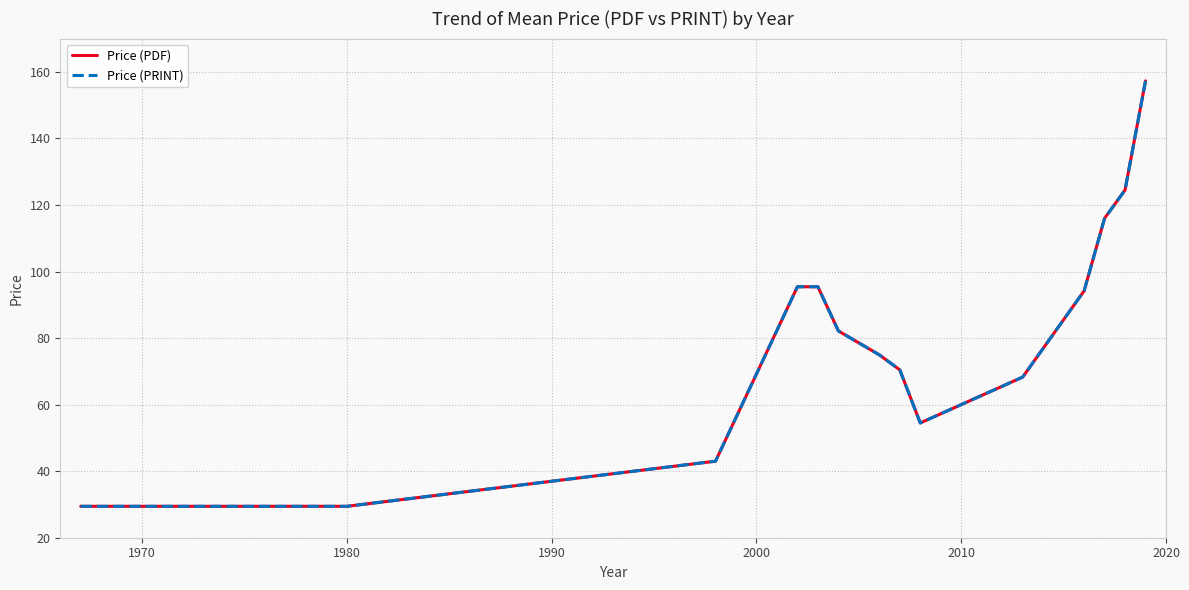

Is this an area chart (filled region under the line)?

No